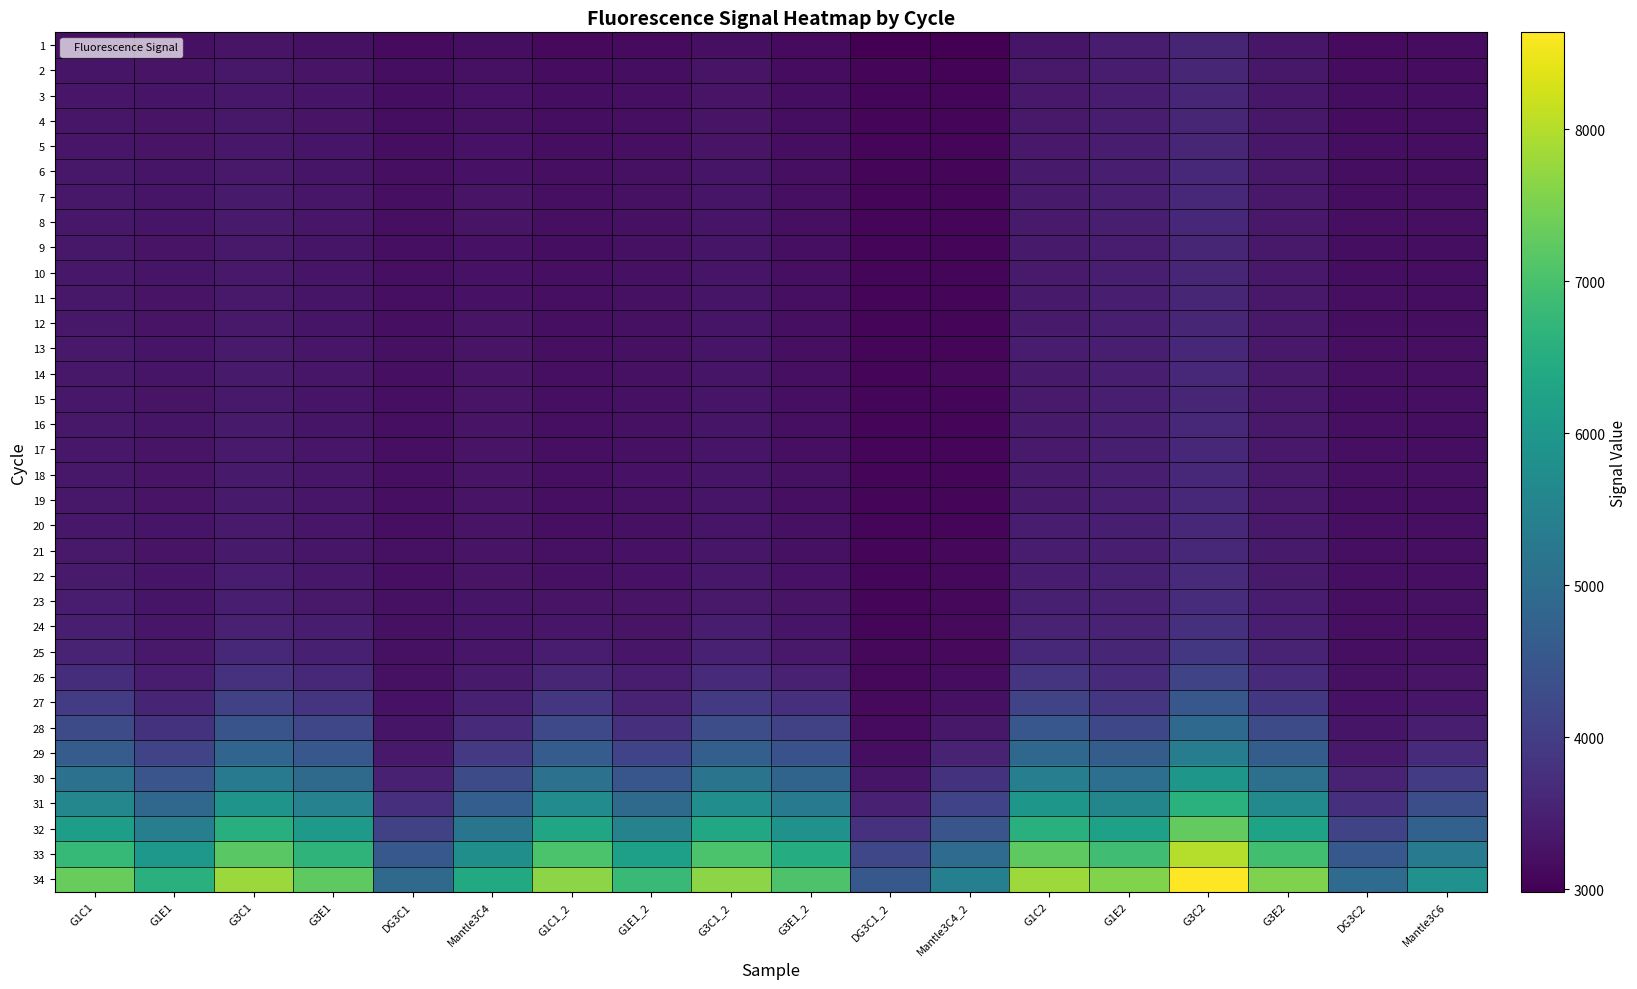

What is the total value across all series at G3E1_2?

125938.3